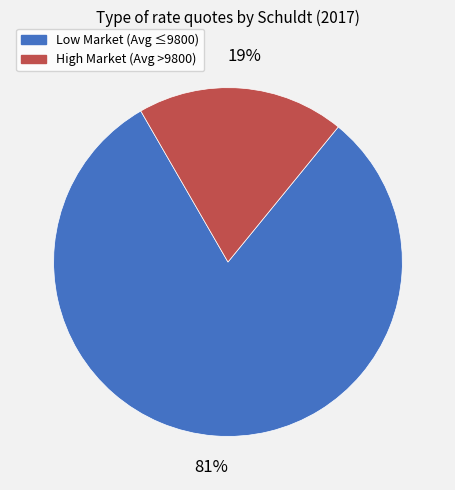

To the nearest percent, what is the difference between the largest and smallest slice percentages?

62%